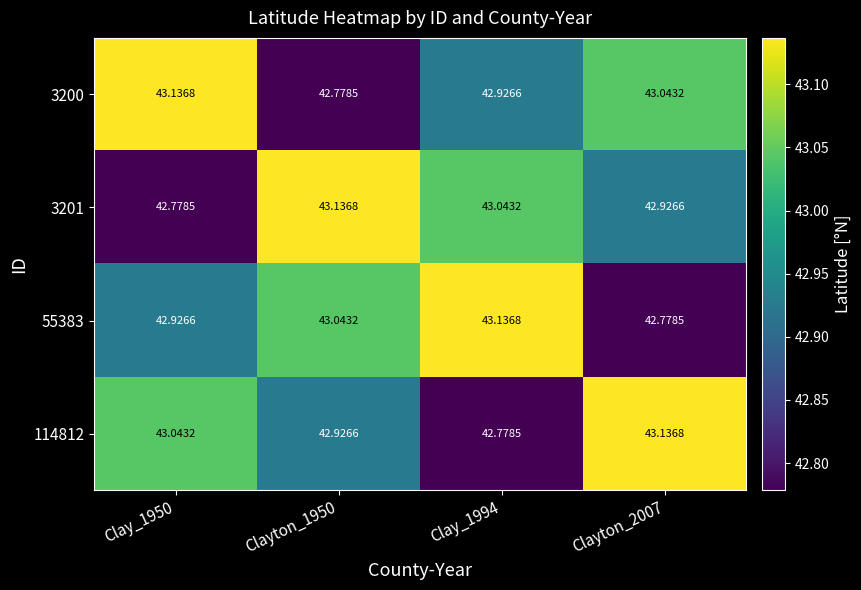

What is the maximum value shown in the chart?

43.1